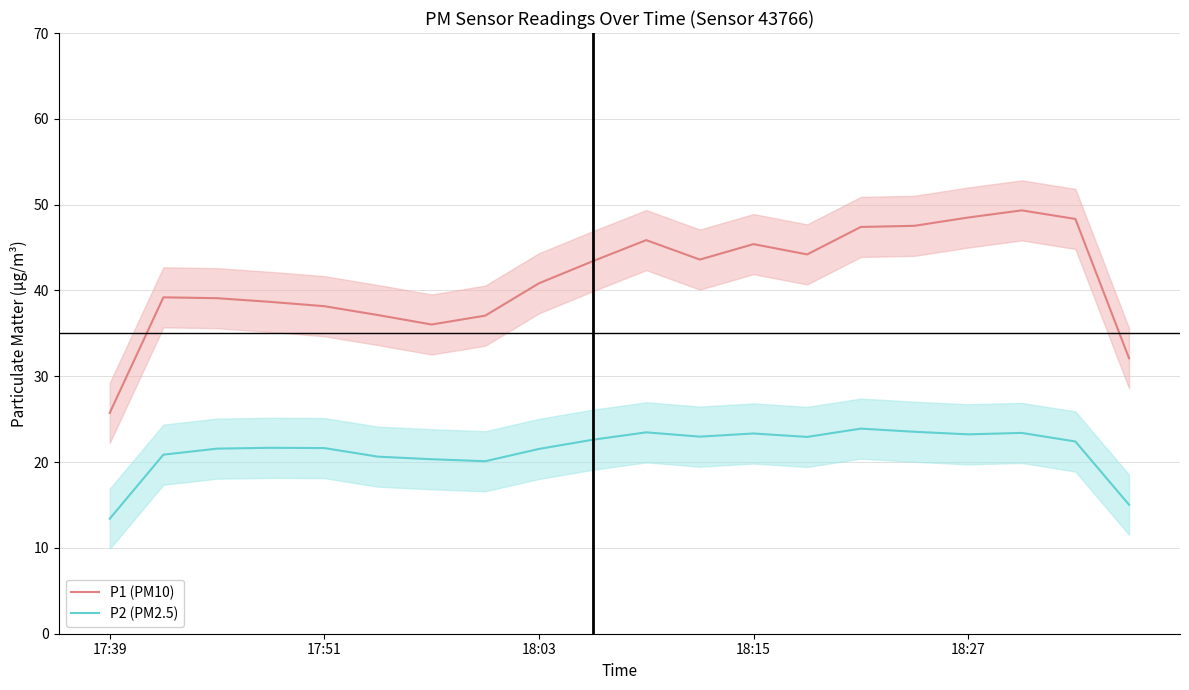

What is the sum of all P1 (PM10) values?

827.6